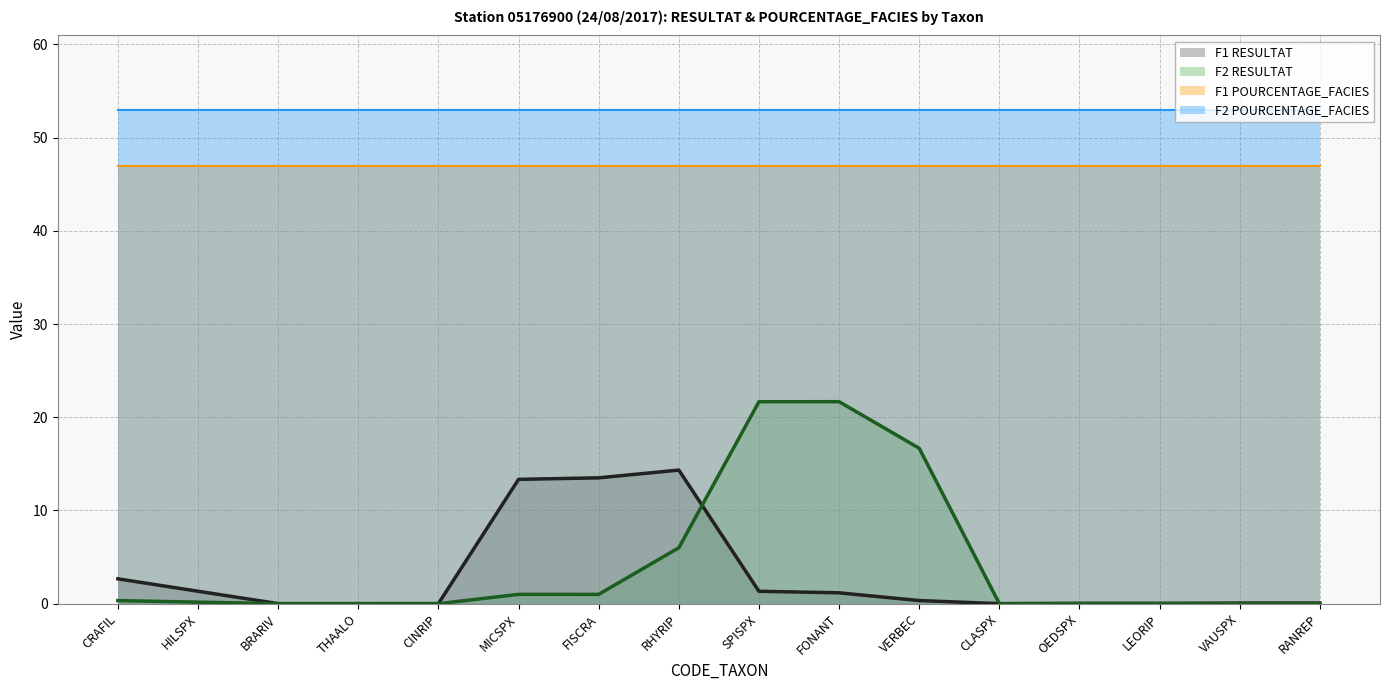

The value of F1 POURCENTAGE_FACIES at CLASPX is 47.0. True or false?

True